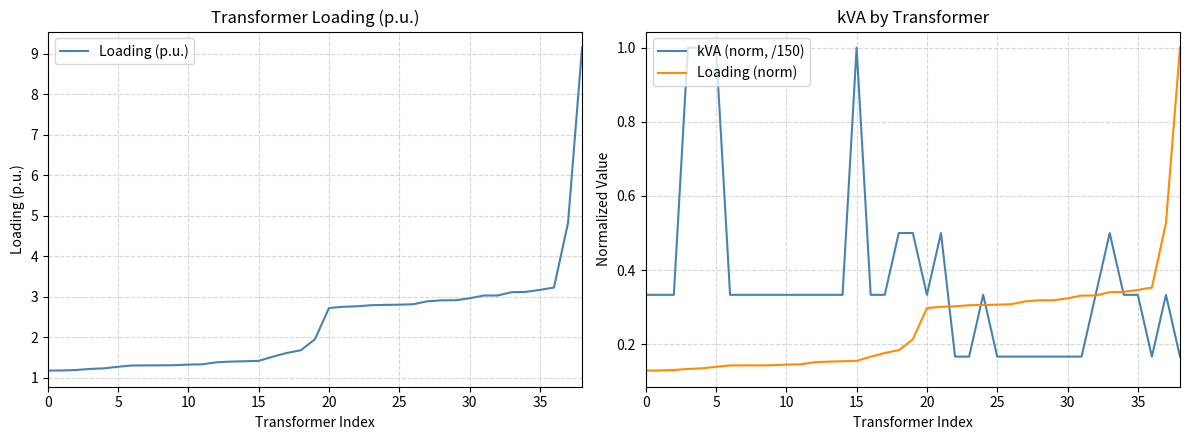

What is the approximate value of Loading (norm) at 23?

0.3